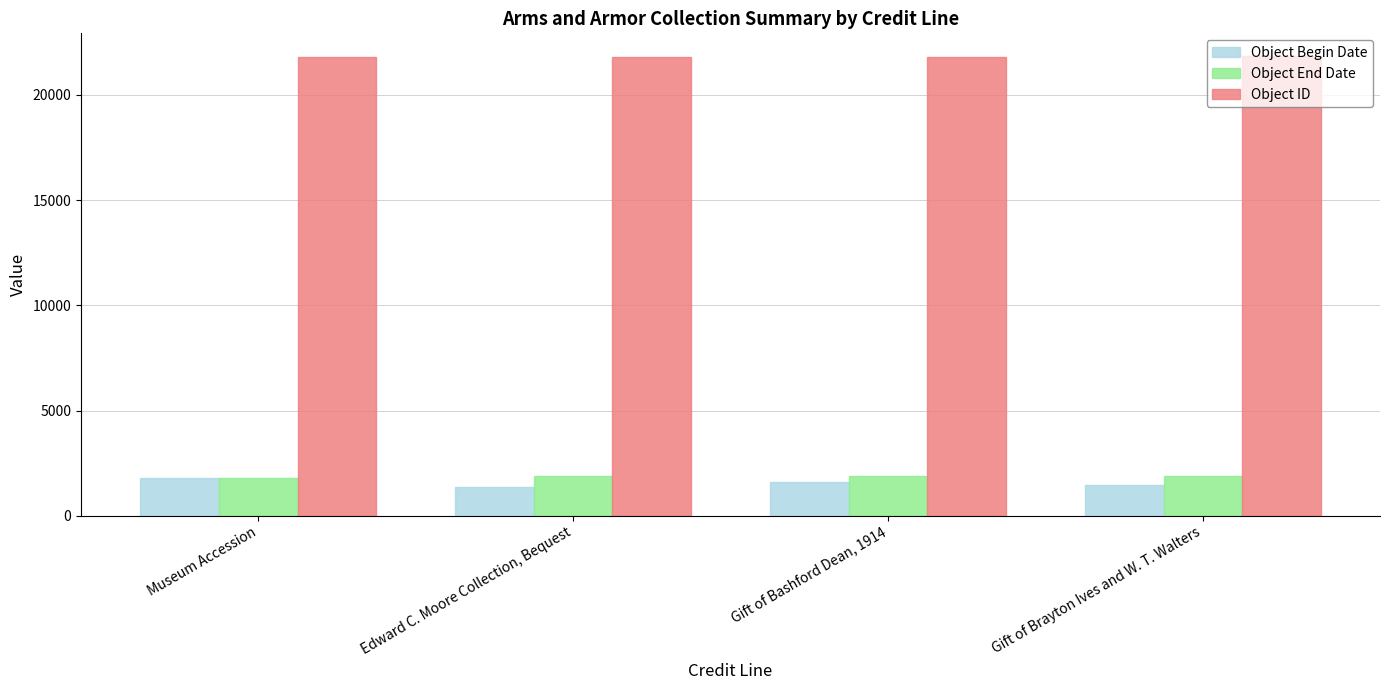

What is the highest value of the Object ID series?

21837